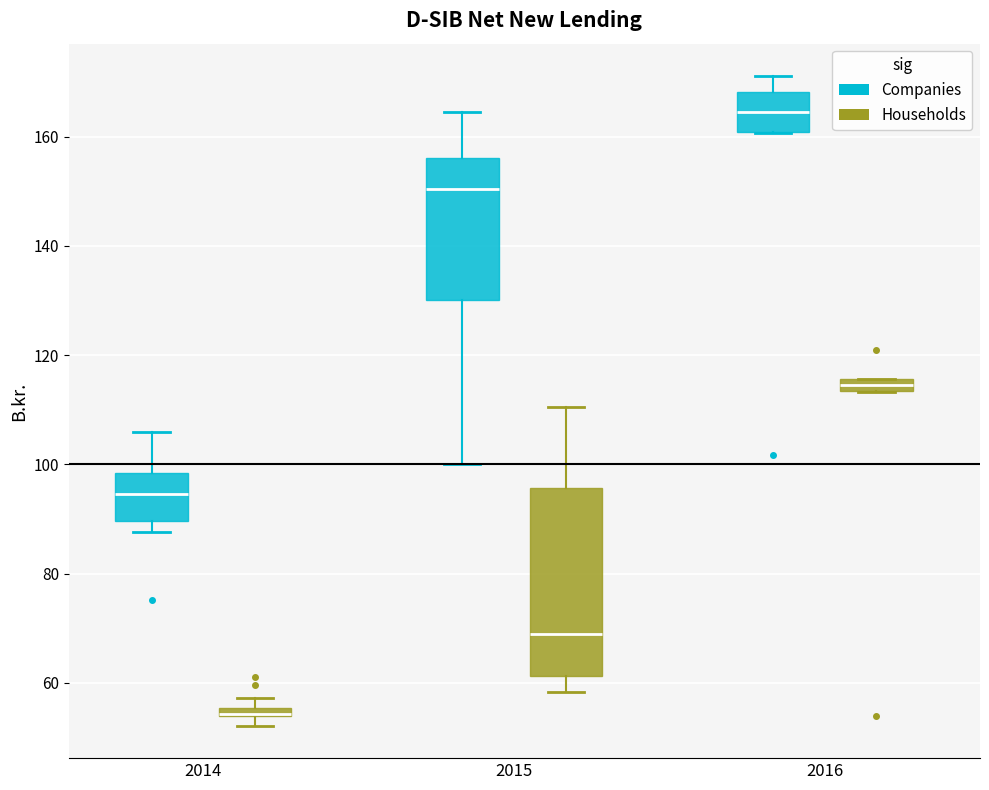

Which box is the tallest, from its lower edge to its upper edge?

2015 (Households)